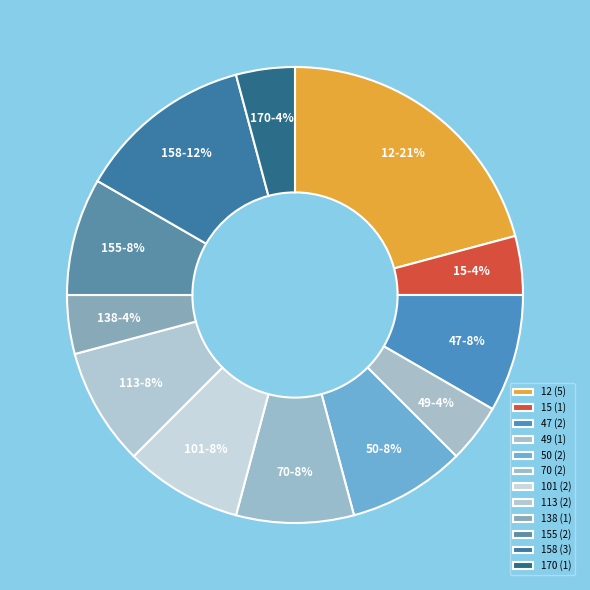

Do 70 and 47 together represent more than half of the pie?

No